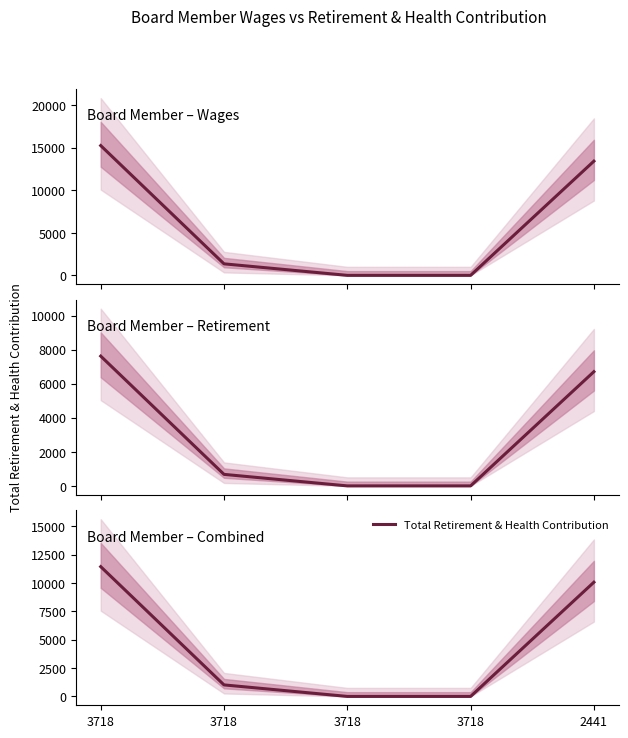

Reading left to right, what are all the values shown in this chart?

11431.5	1014.0	0.0	0.0	10059.8